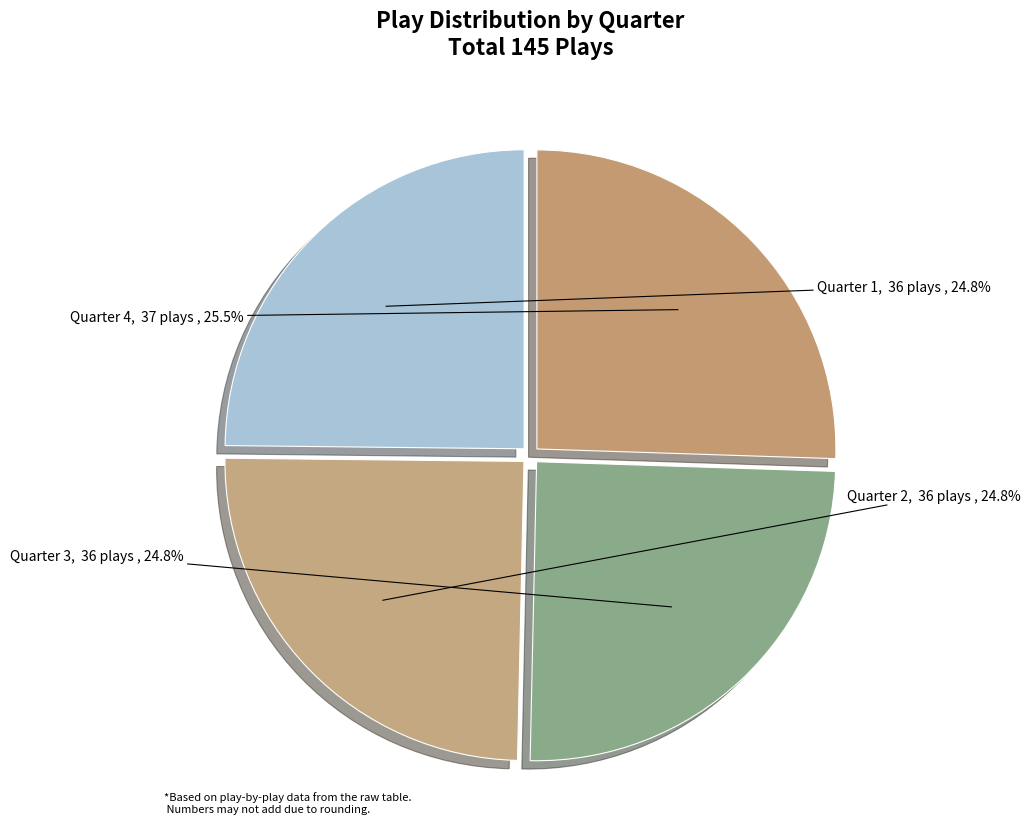

What is the largest slice in the pie chart?

Quarter 4